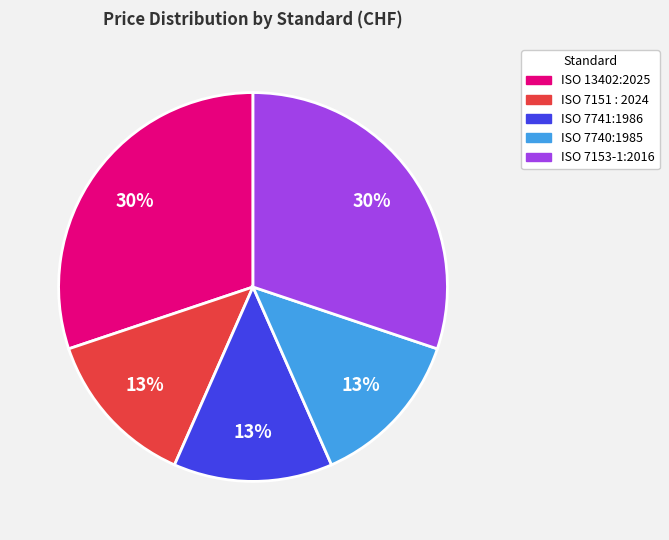

Between ISO 7151 : 2024 and ISO 7153-1:2016, which is larger?

ISO 7153-1:2016